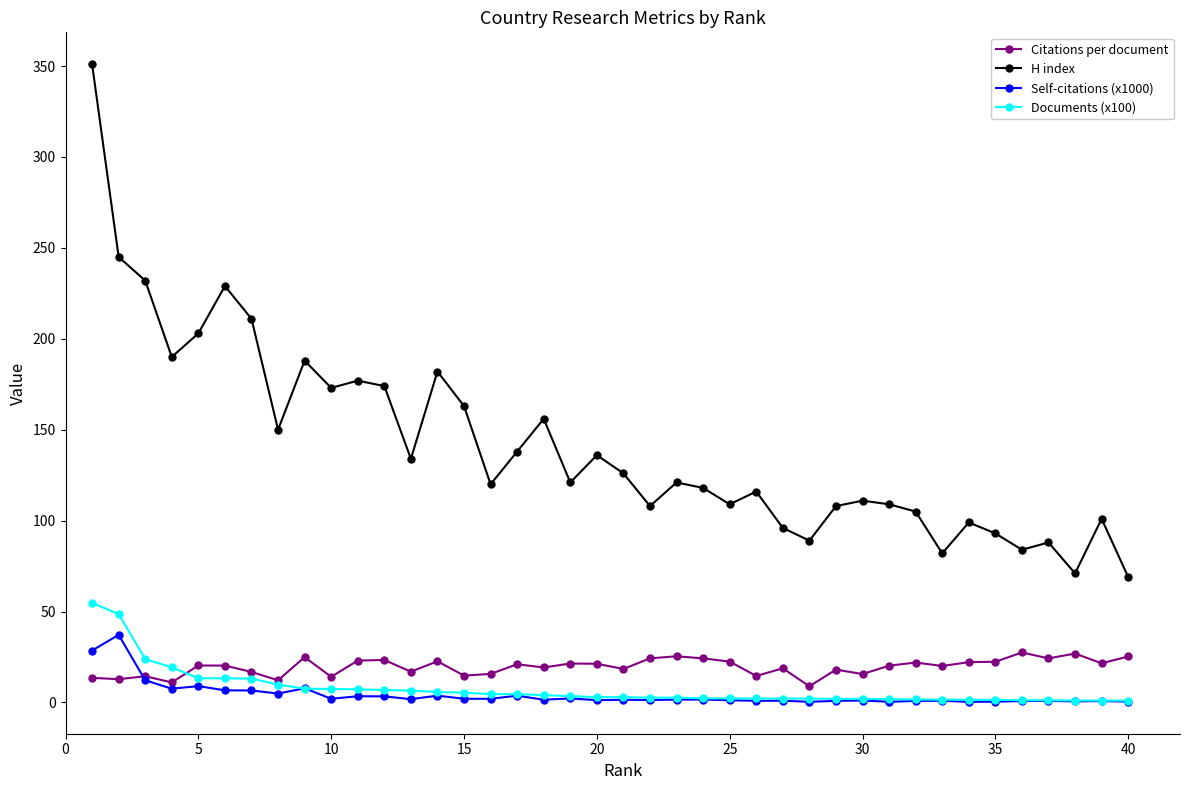

True or false: Citations per document has more than 1 interior local peaks.

True